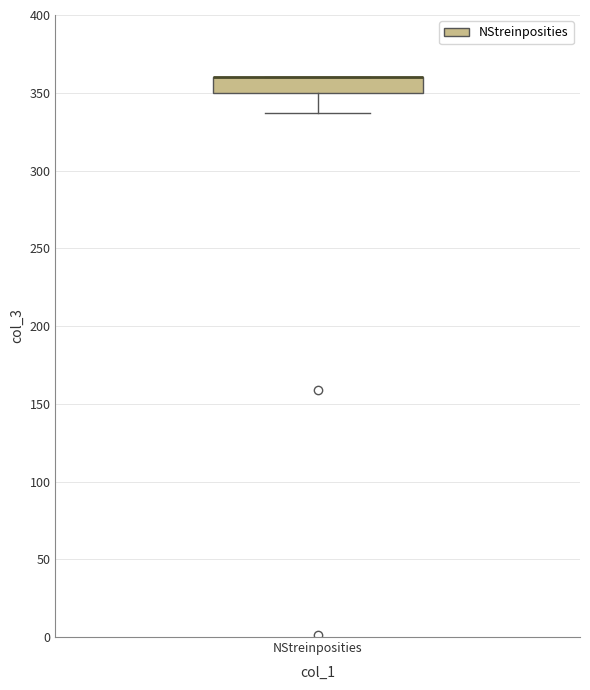

Read this box plot against the y-axis: the position of the median line, the range covered by the box, and the ends of both whiskers. The values are not printed on the chart, so give them approximately, as read against the axis.

median 360 (drawn on the box's upper edge), box 350 to 360, whiskers 335 to 360